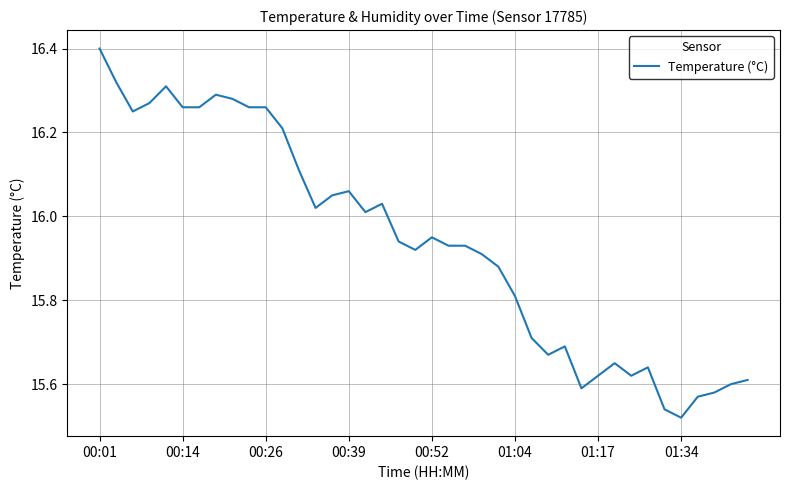

What is the greatest value displayed?

16.4